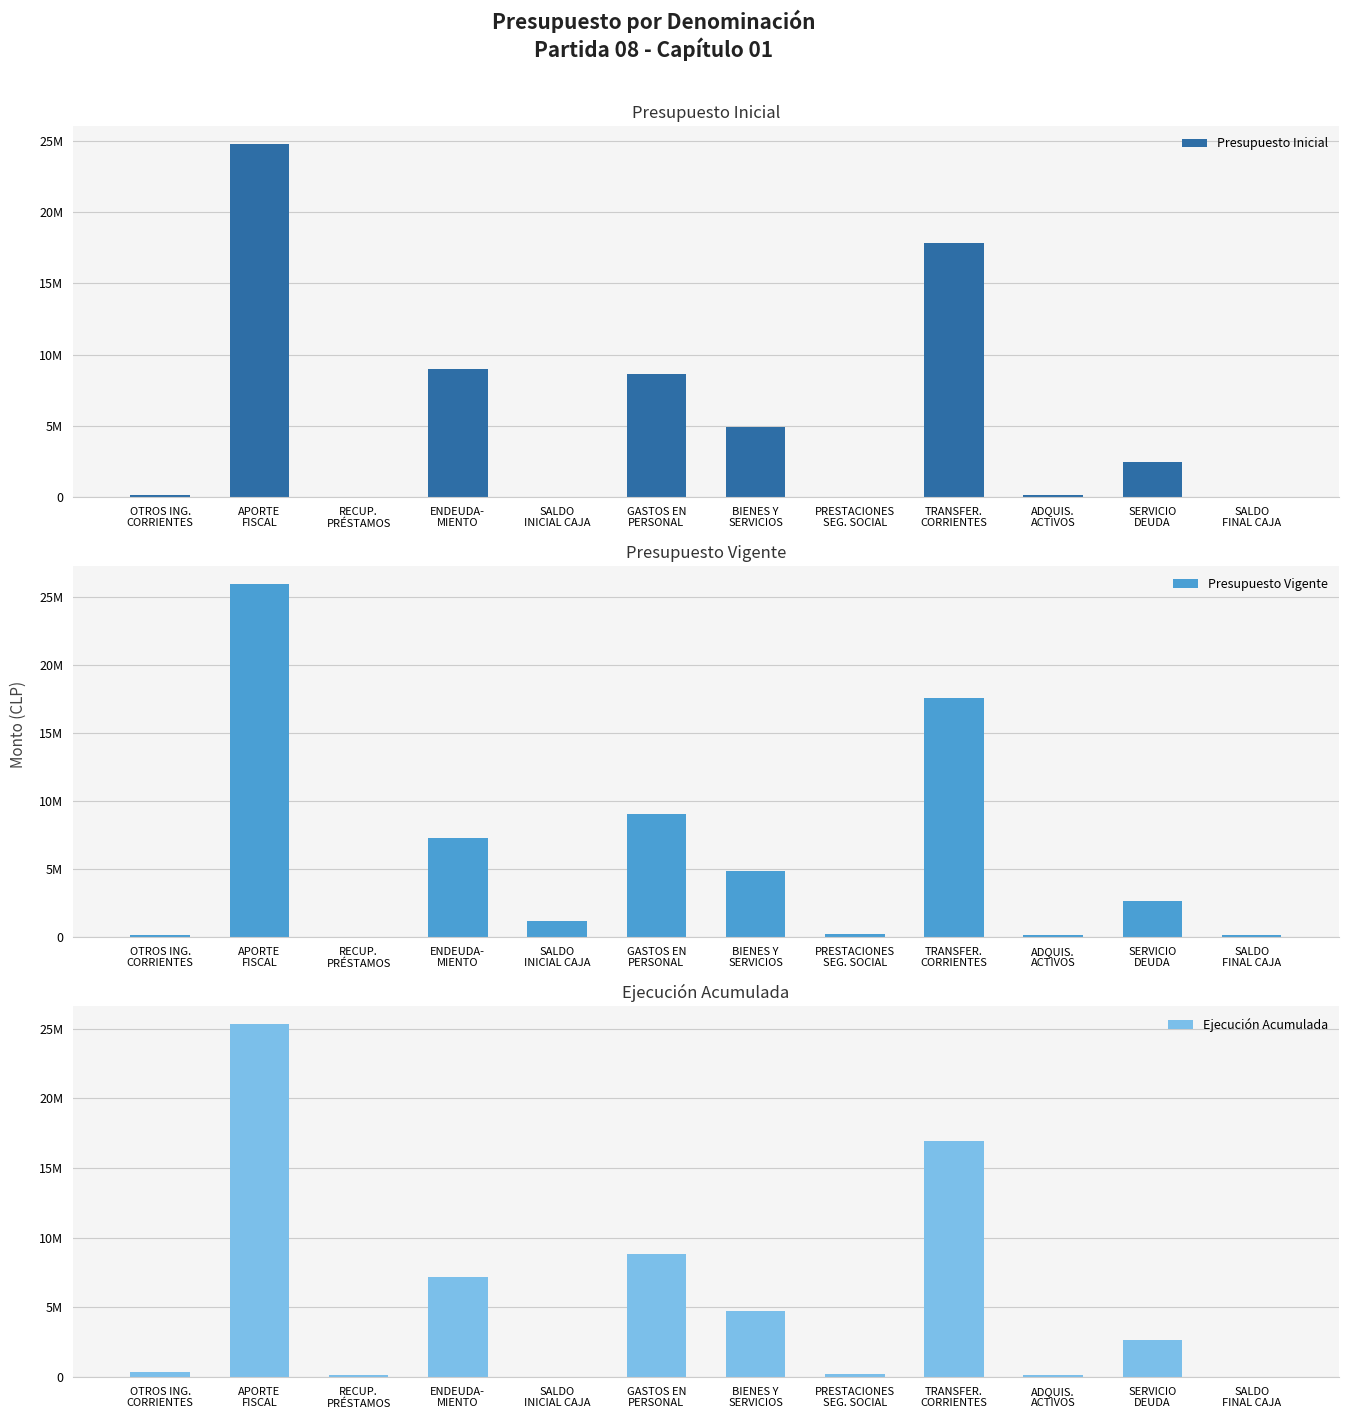

Are the bars horizontal?

No